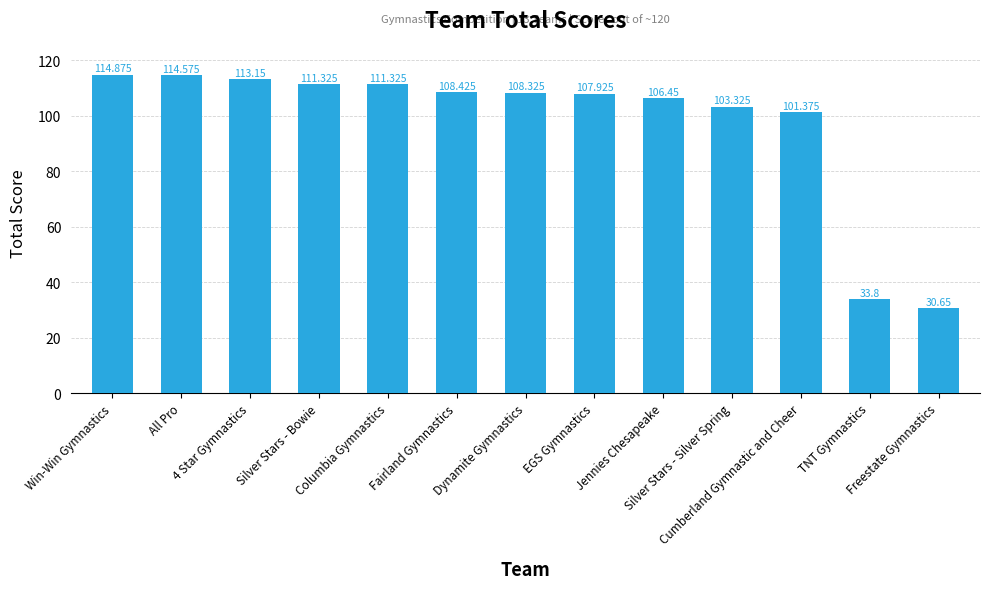

What is the maximum value shown in the chart?

114.9